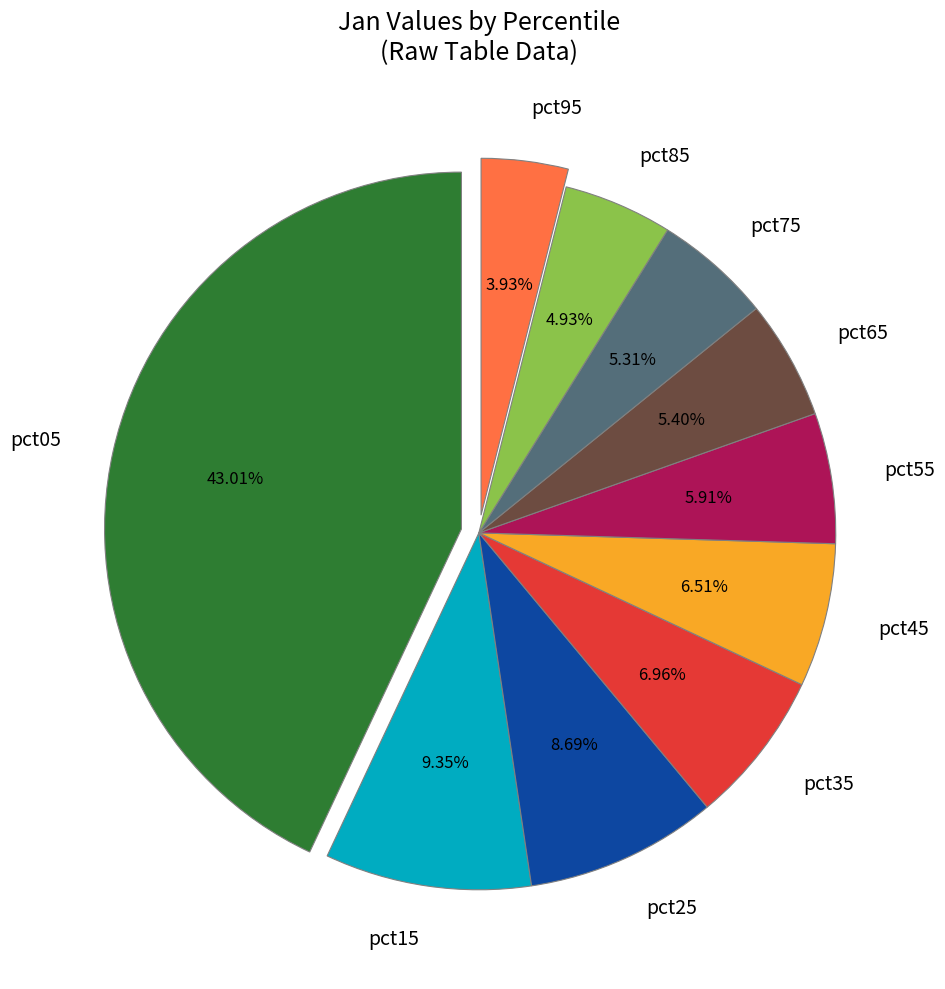

To the nearest percent, what is the difference between the pct55 and pct15 slice percentages?

3%